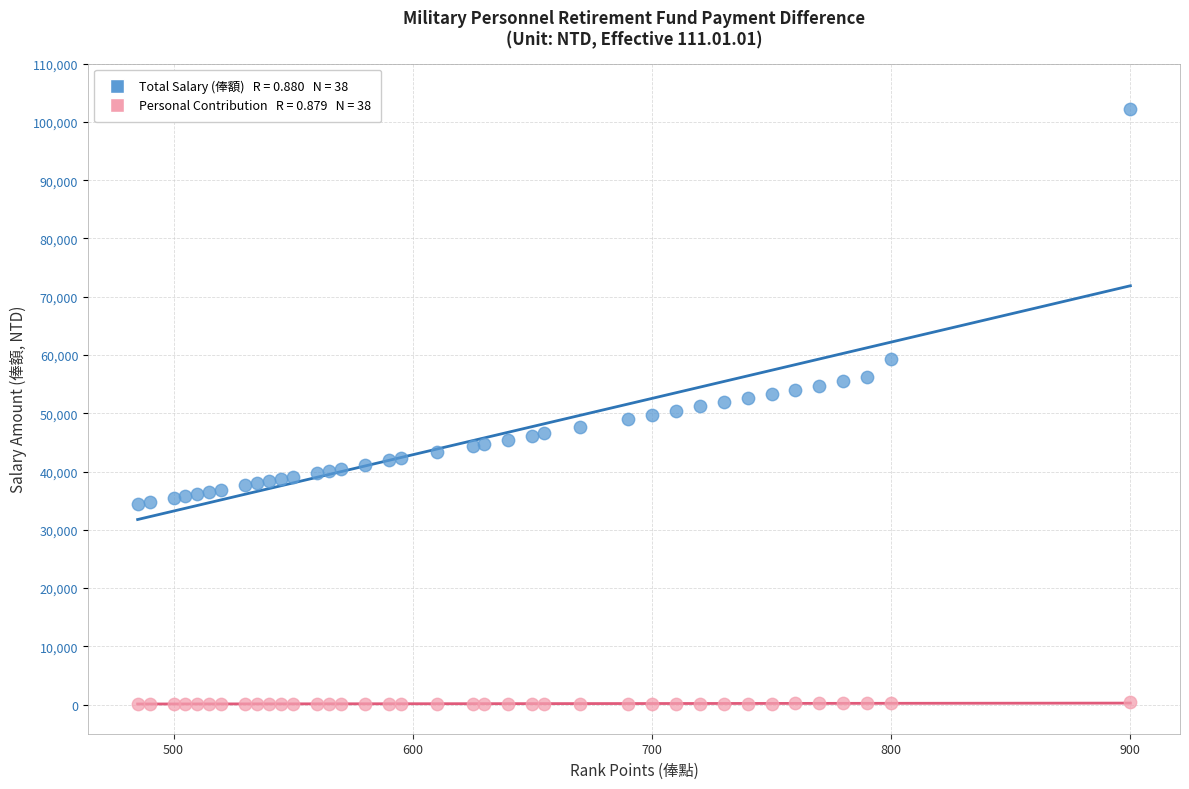

Across all data points, what is the range of X values (max minus min)?

415